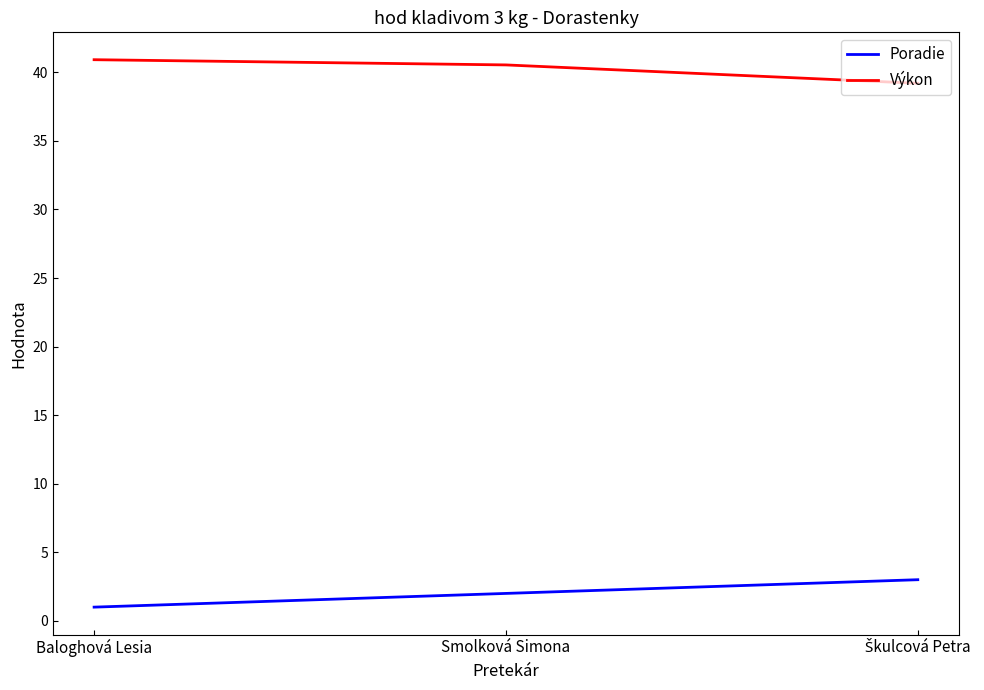

What is the average value of the Poradie series?

2.0